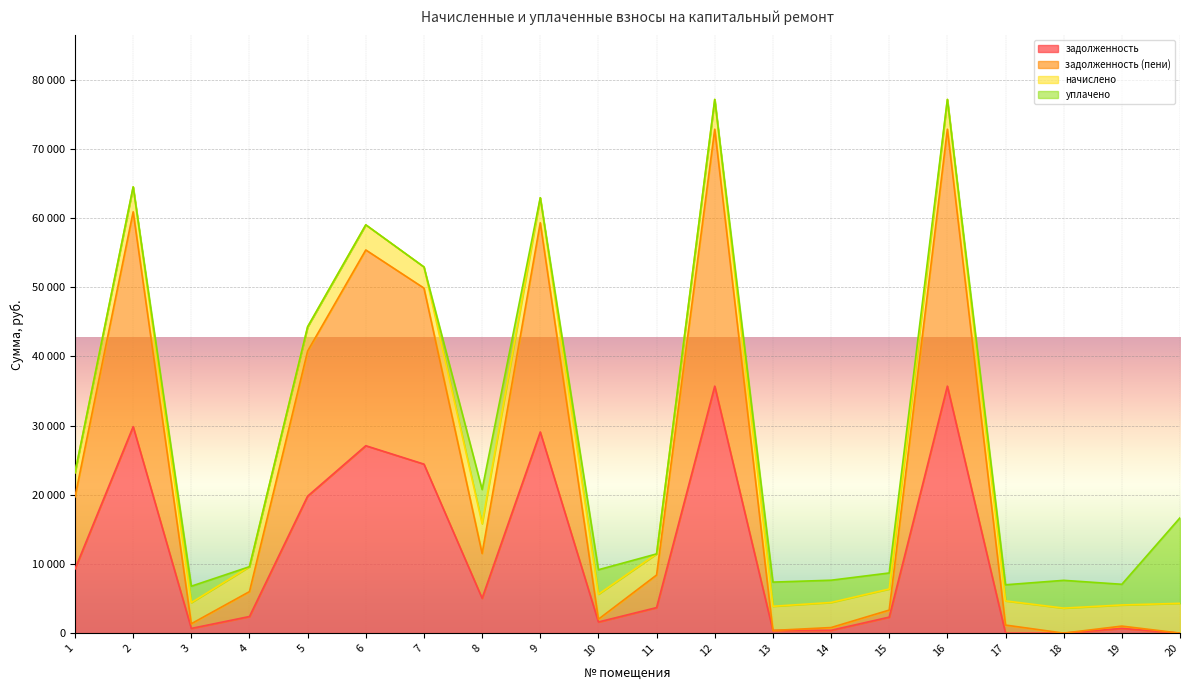

True or false: задолженность (пени) and задолженность cross at least once.

False